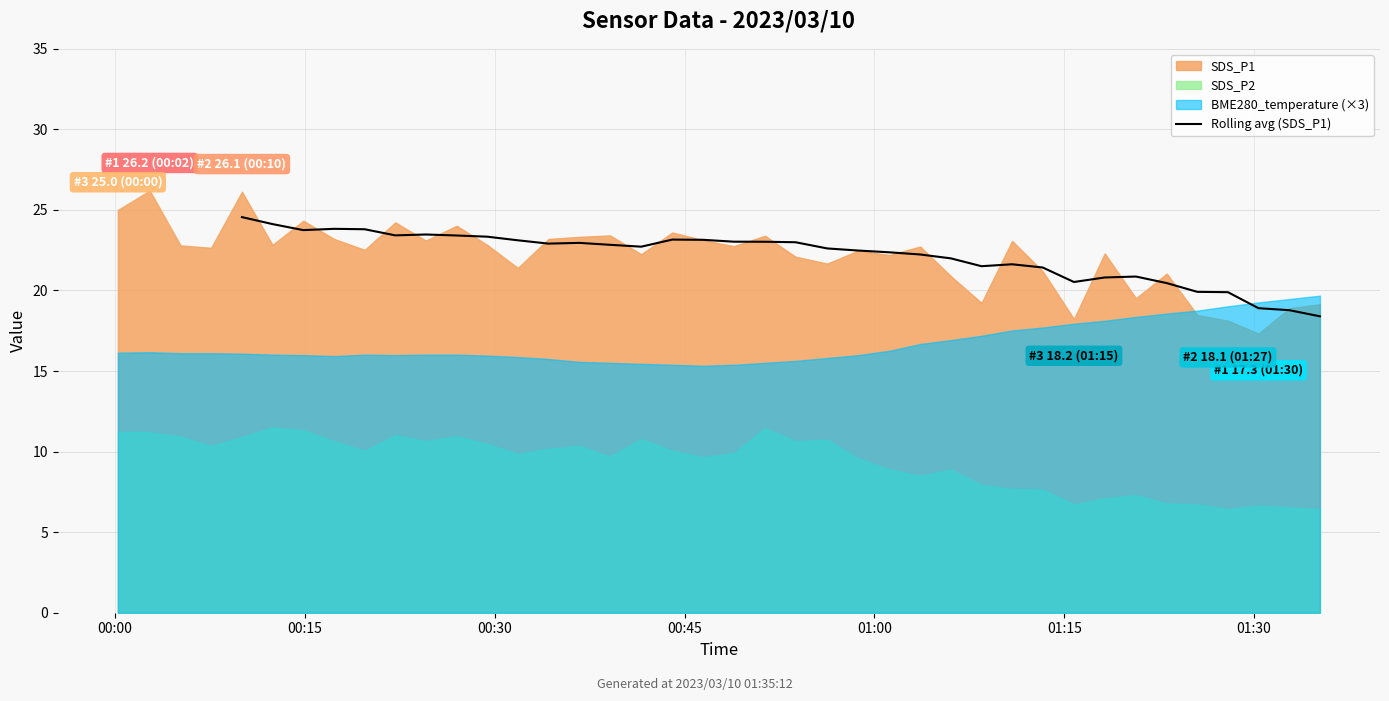

What is the minimum value for Rolling avg (SDS_P1)?

18.4